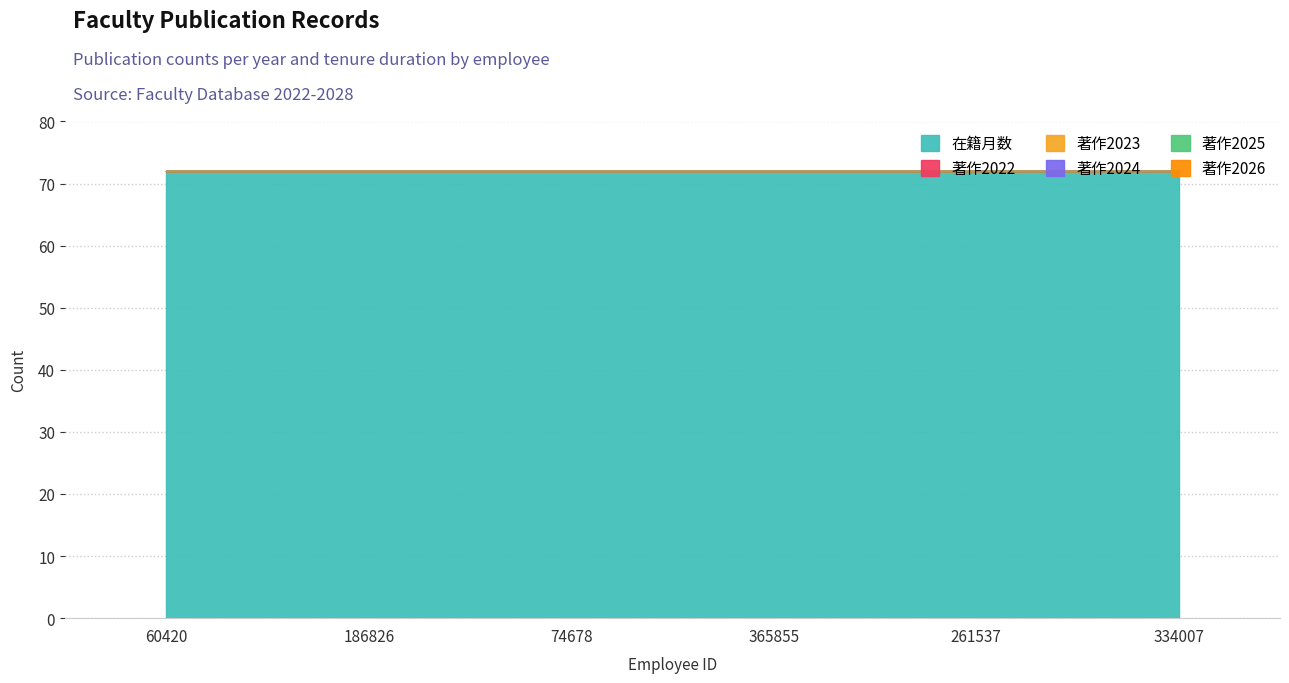

Rank the series at 60420 from lowest to highest value.

著作2022, 著作2023, 著作2024, 著作2025, 著作2026, 在籍月数